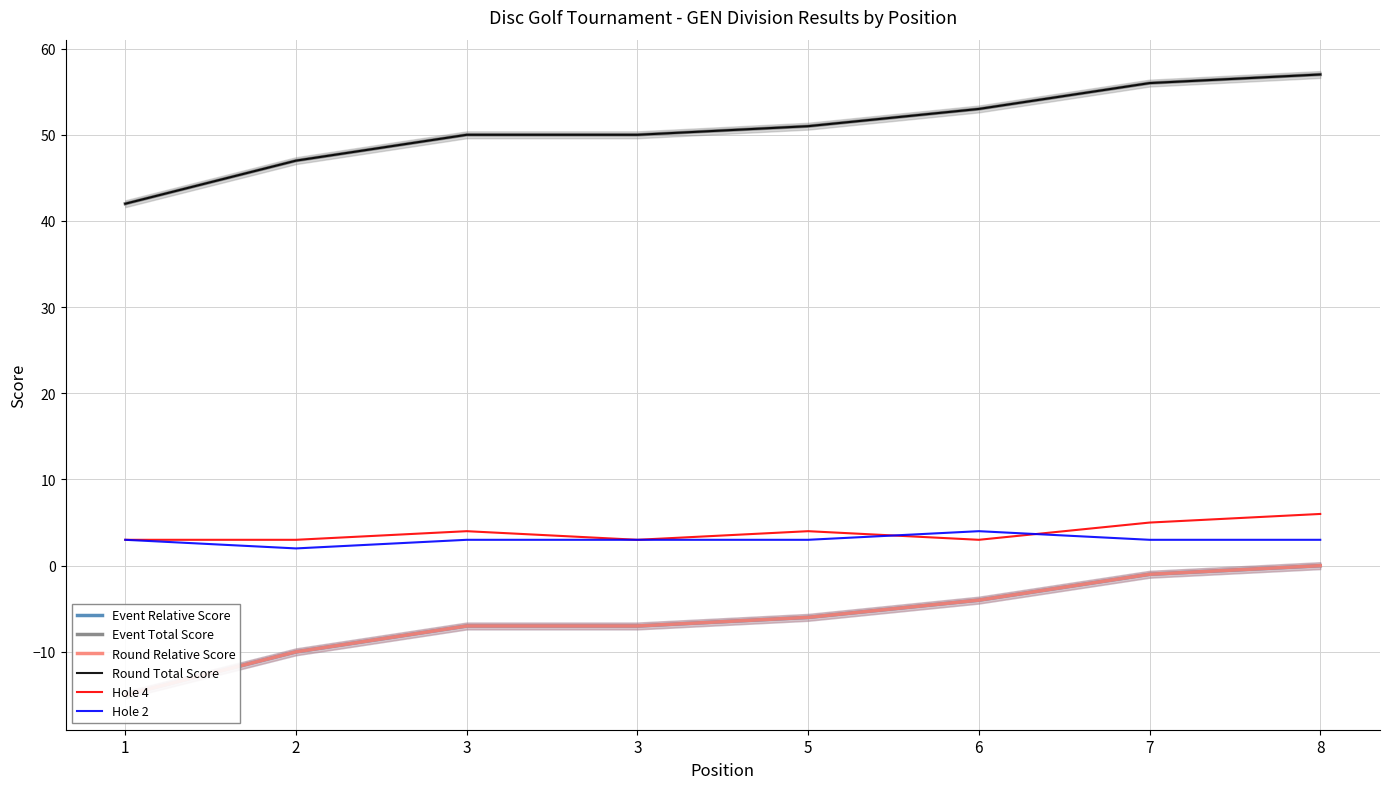

Reading left to right, what are all the values shown in this chart?

Event Relative Score: -15	-10	-7	-7	-6	-4	-1	0
Event Total Score: 42	47	50	50	51	53	56	57
Round Relative Score: -15	-10	-7	-7	-6	-4	-1	0
Round Total Score: 42	47	50	50	51	53	56	57
Hole 4: 3	3	4	3	4	3	5	6
Hole 2: 3	2	3	3	3	4	3	3